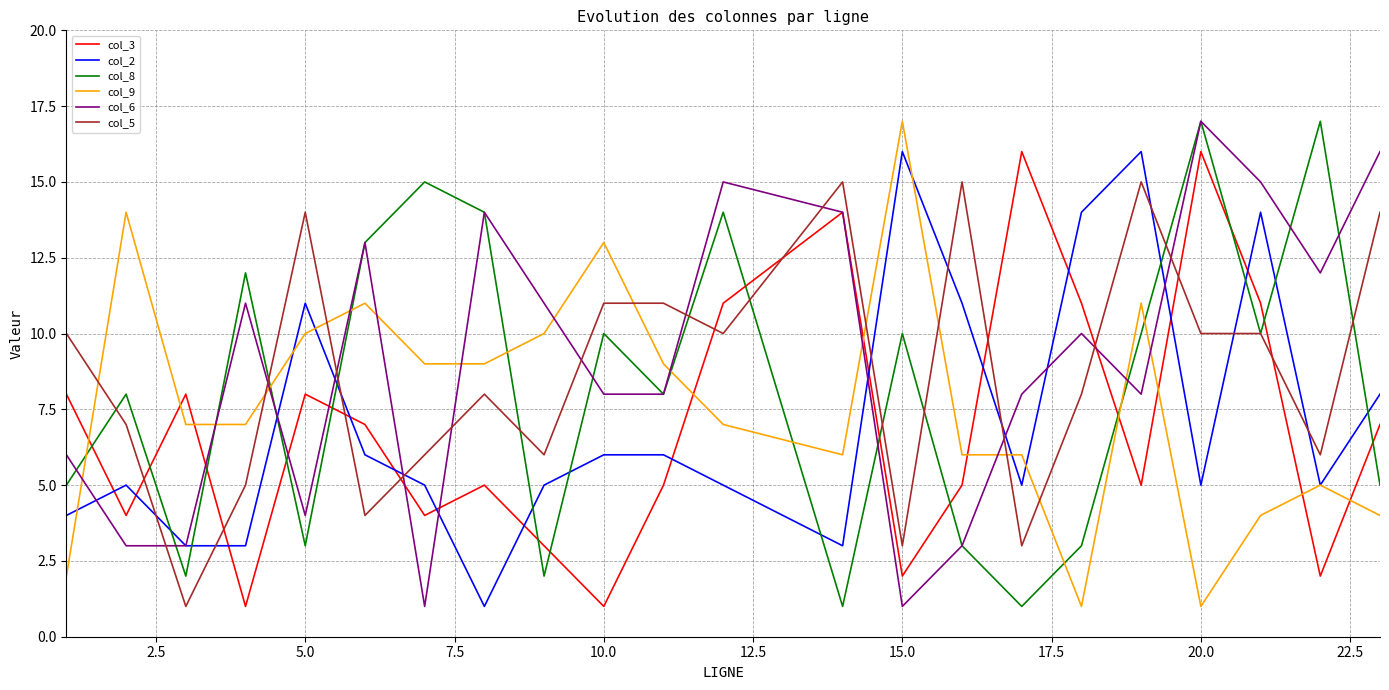

What is the minimum value shown in the chart?

1